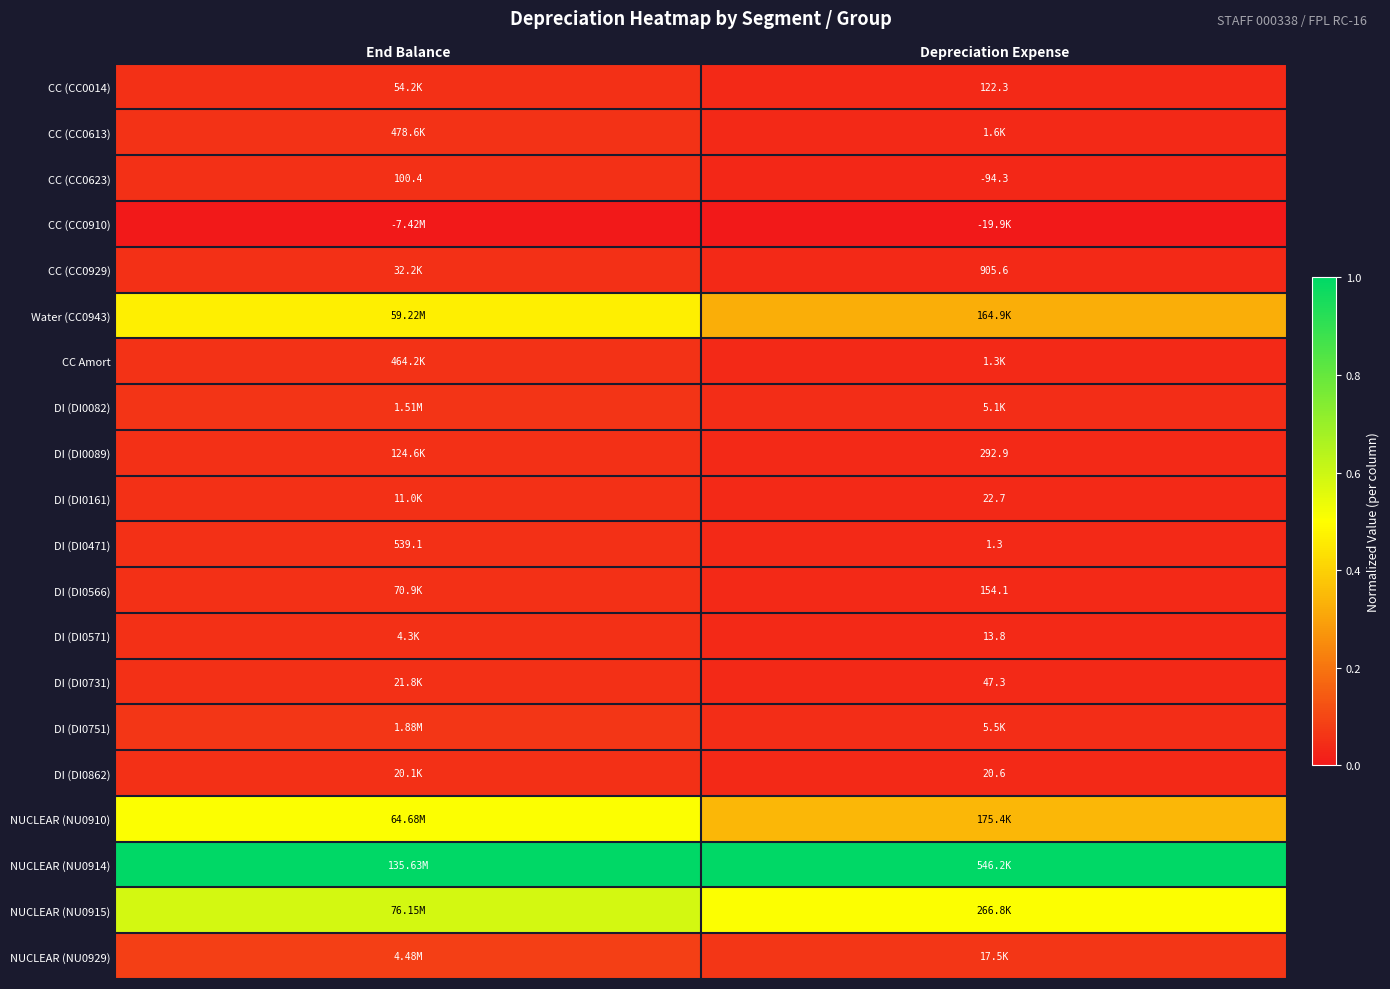

Where is DI (DI0471) nearest to the value 270?

Depreciation Expense